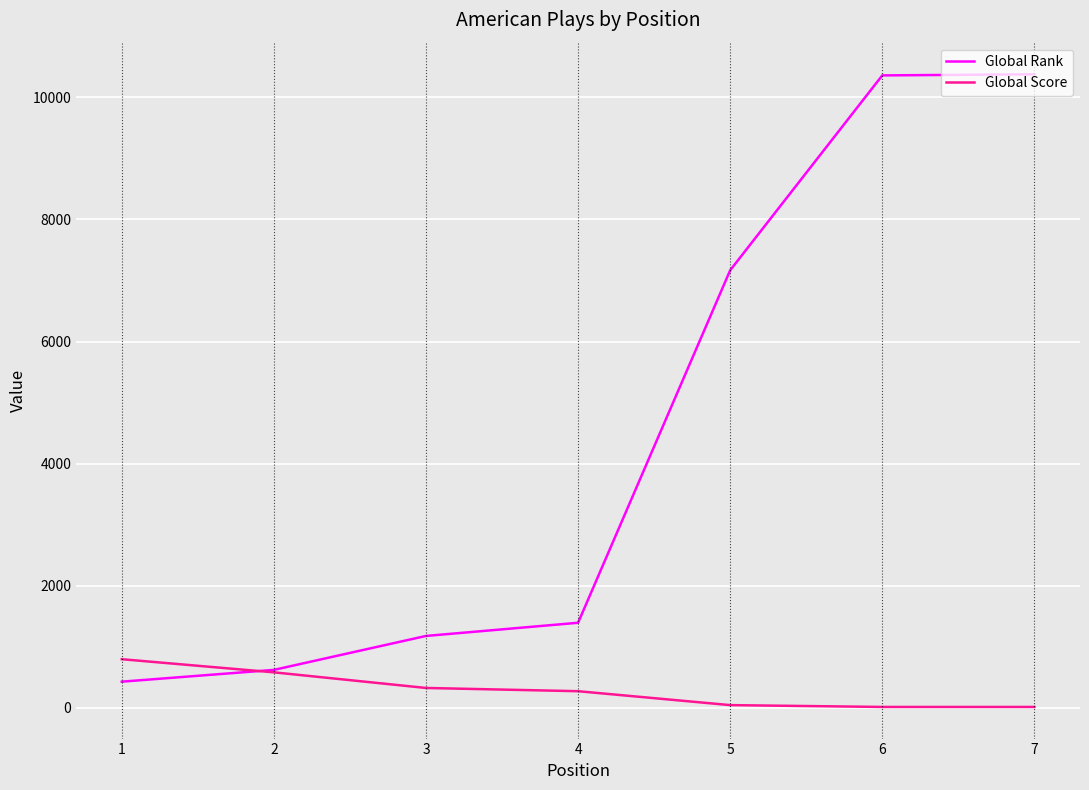

Is the value of Global Score at 5 greater than the value of Global Rank at 6?

No